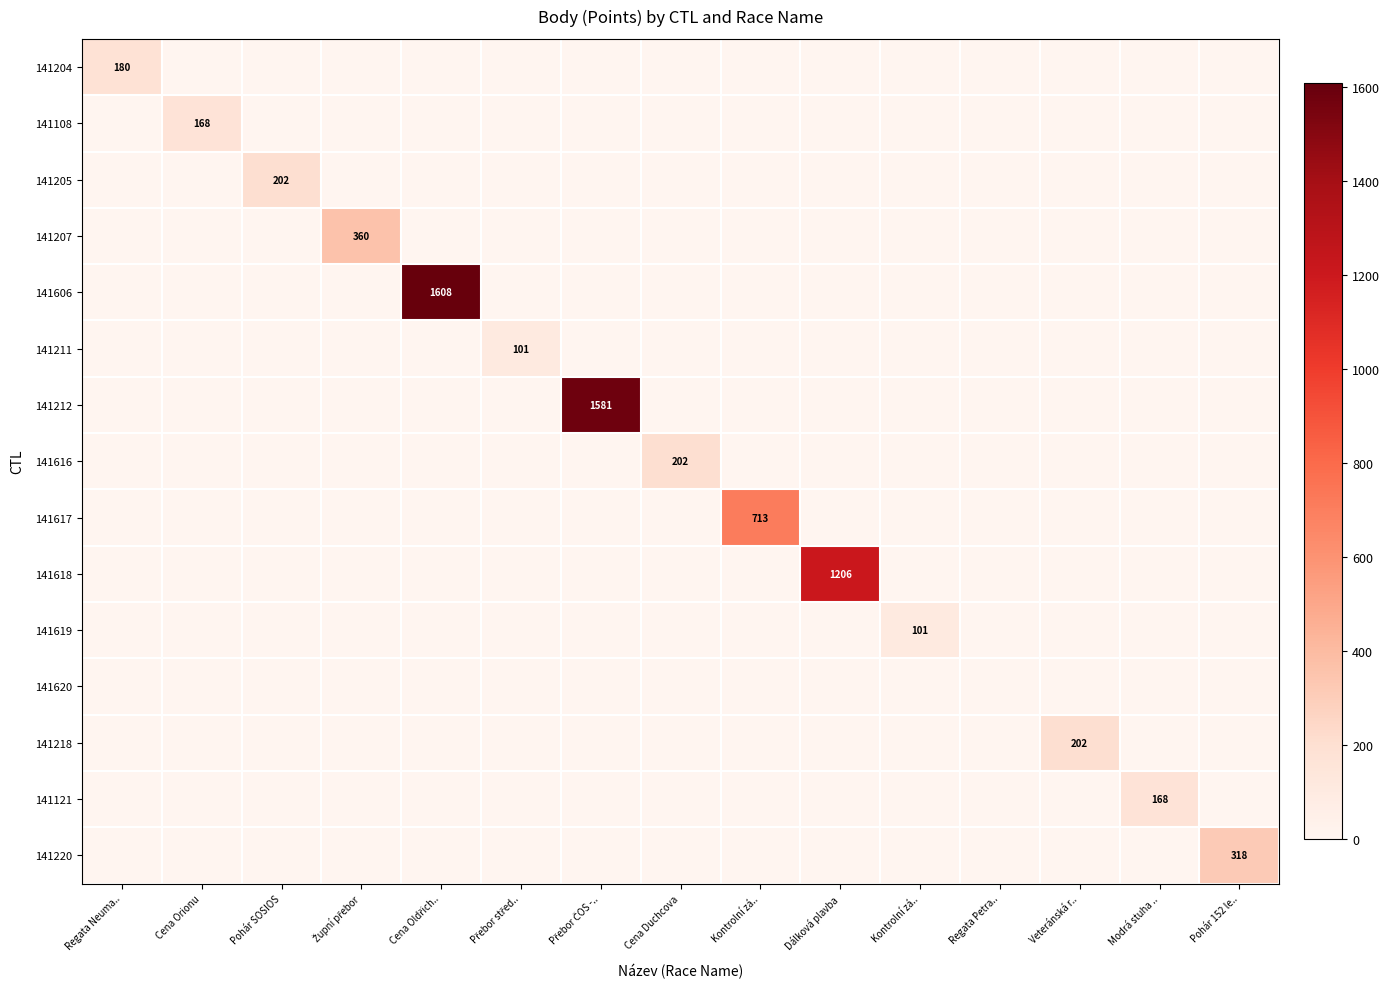

Which category has the lowest value across all series?

Cena Orionu